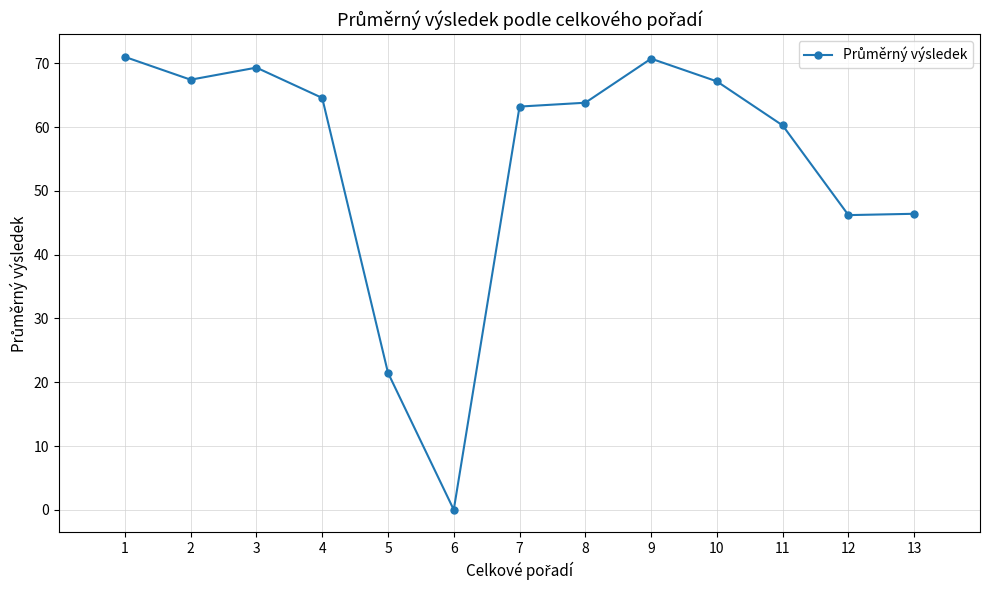

What is the maximum value shown in the chart?

71.0